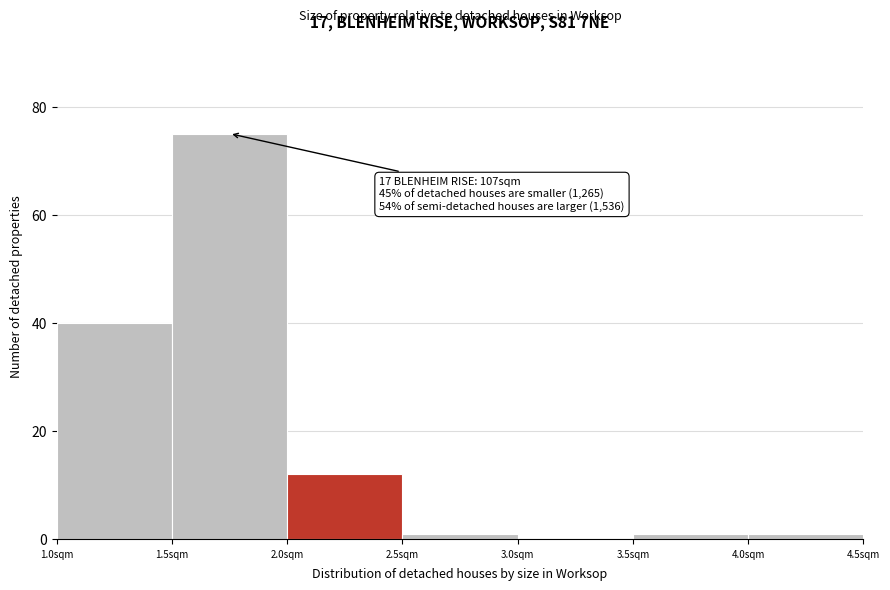

Which range on the x-axis has the tallest bar?

1.5 to 2.0